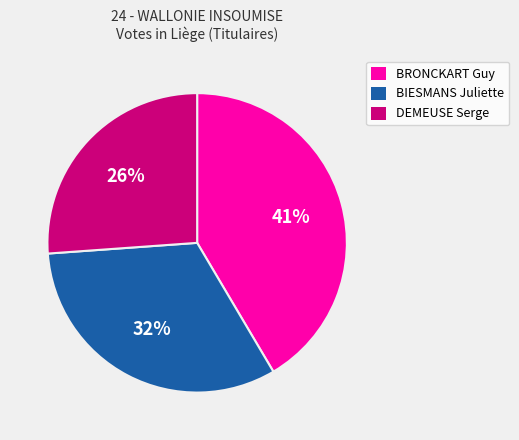

How many slices are in this pie chart?

3